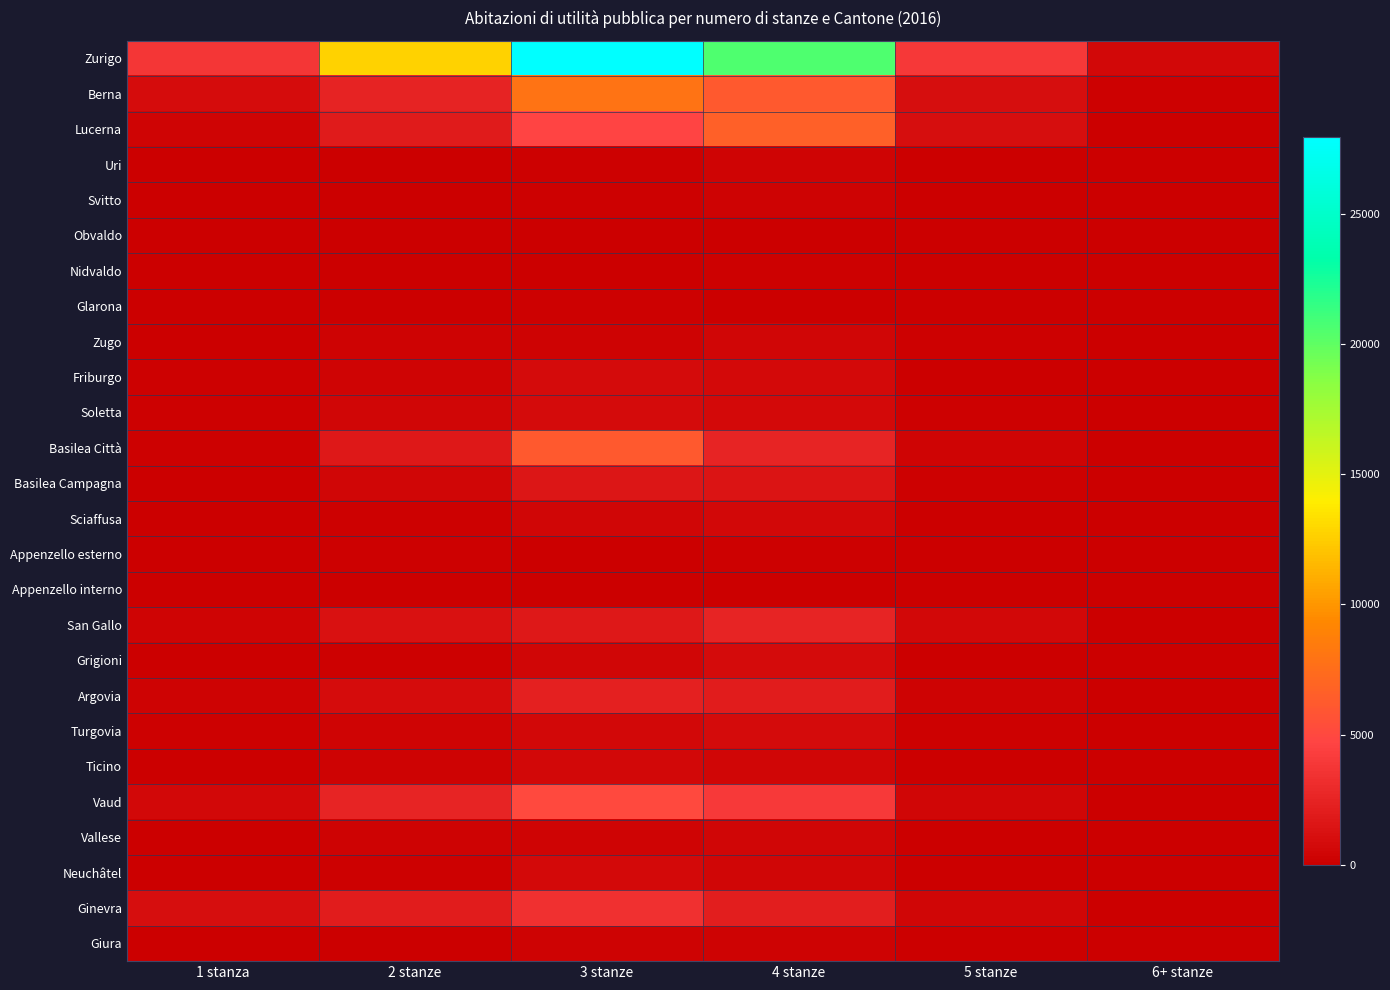

Which label corresponds to the smallest value in the chart?

1 stanza